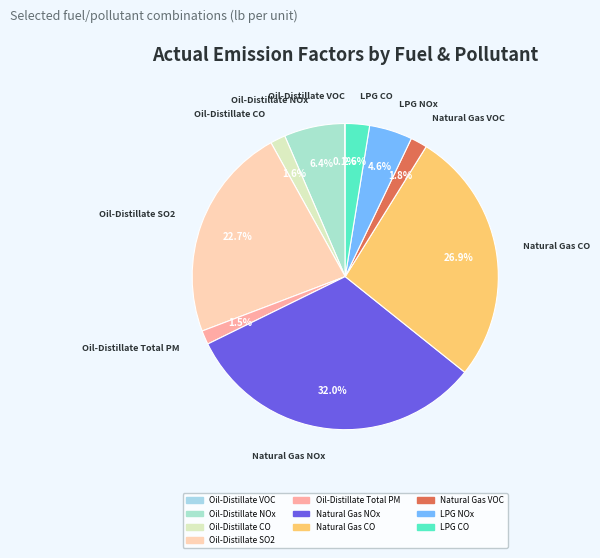

To the nearest percent, what percentage of the pie is LPG NOx?

5%